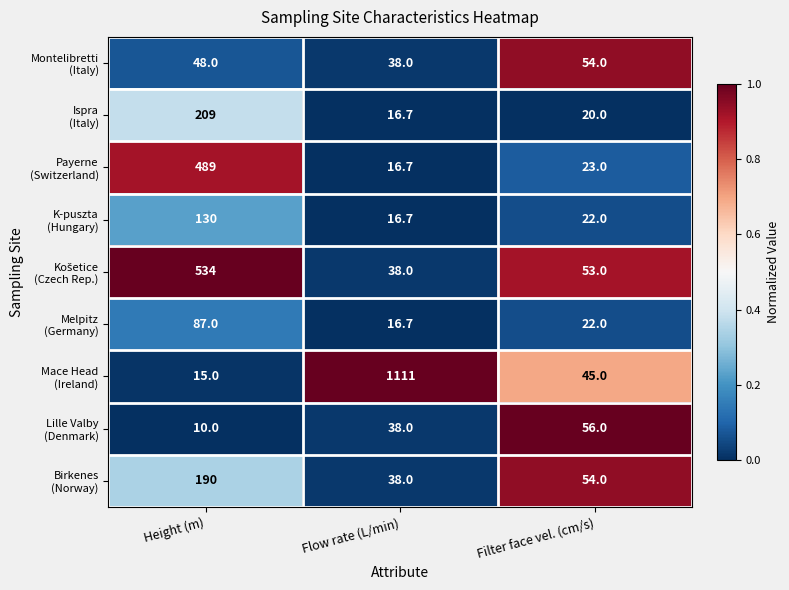

At which category is the sum across all series the highest?

Height (m)